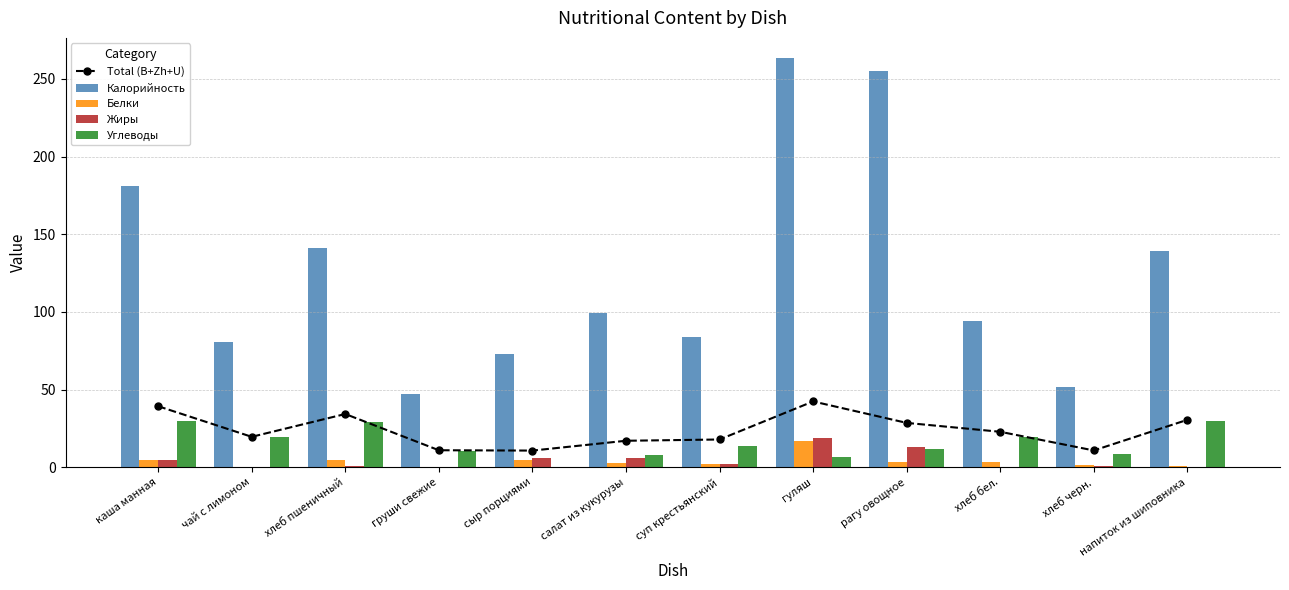

Which series has the largest total across all categories?

Калорийность